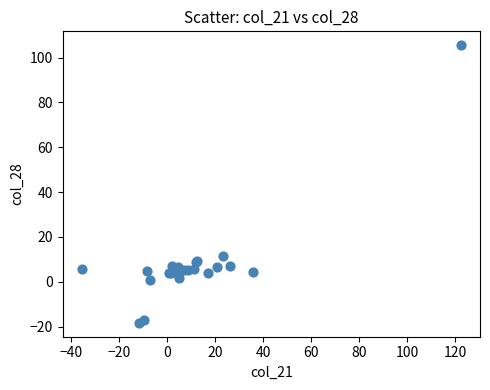

What Y value in the scatter plot is closest to 43?

11.6